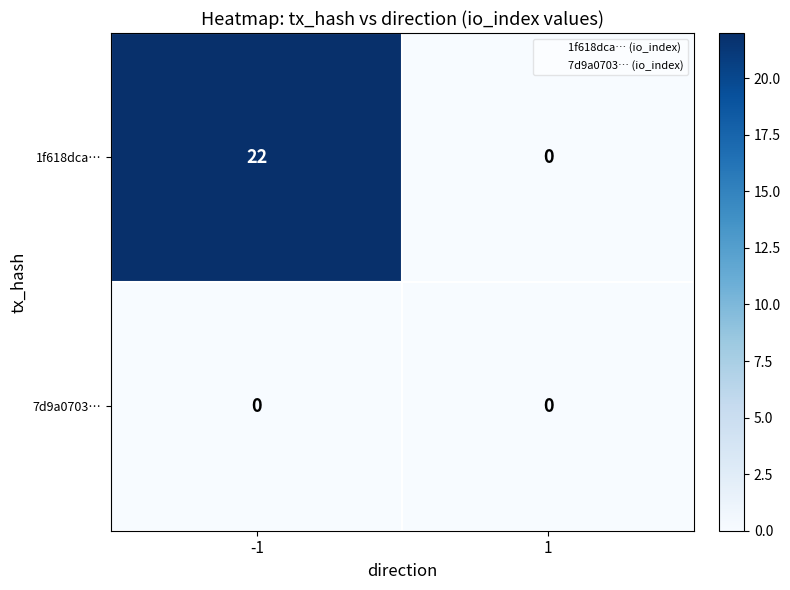

Which series has the largest range (max minus min)?

1f618dca…